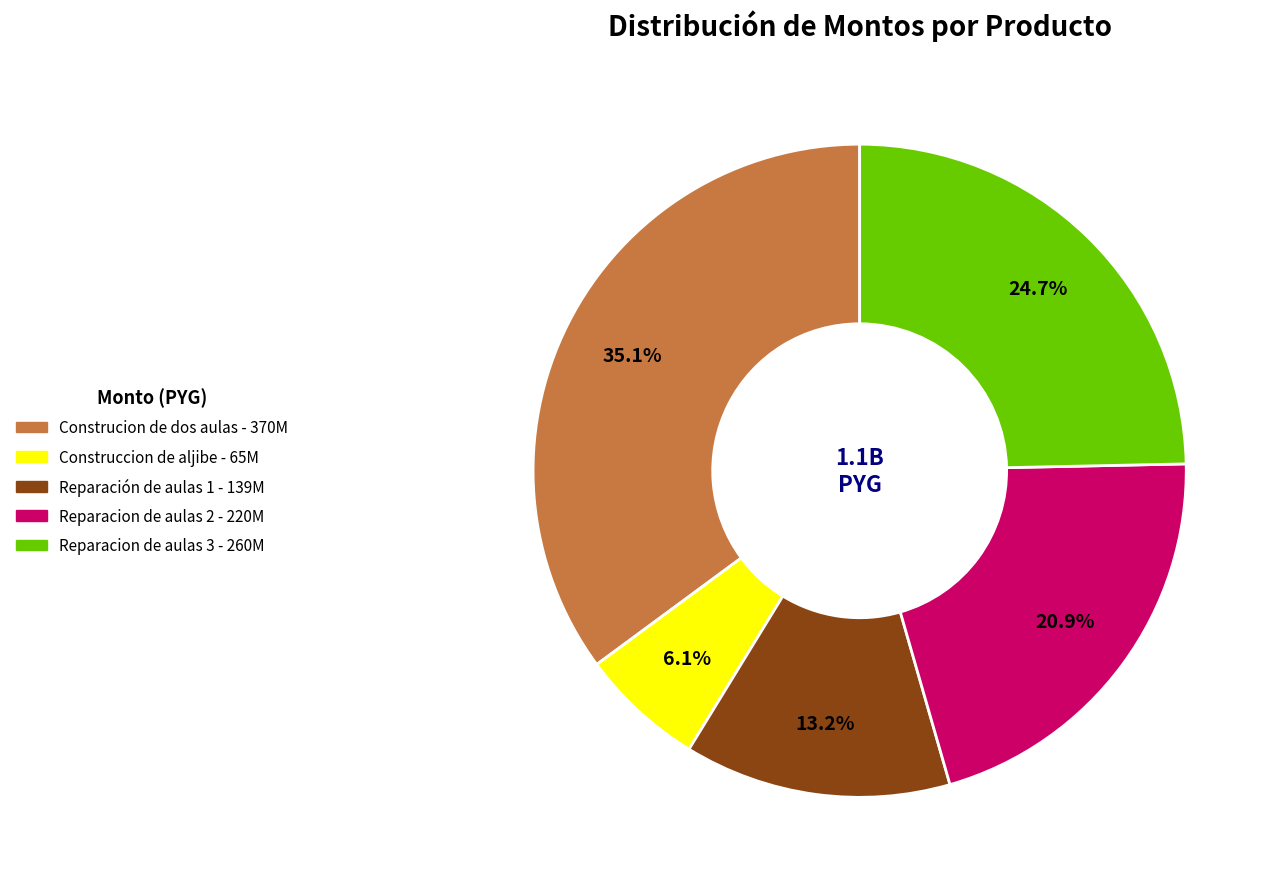

Which slice is the smallest?

Construccion de aljibe